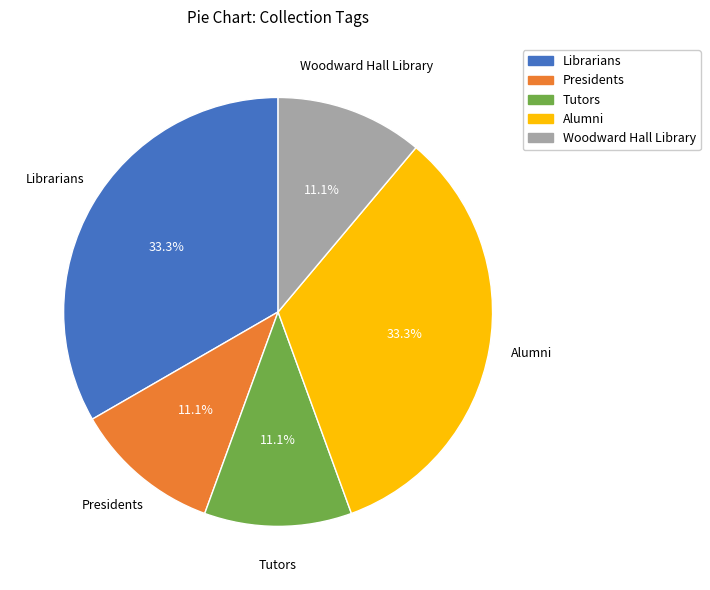

How much of the chart is everything except Librarians?

66.7%